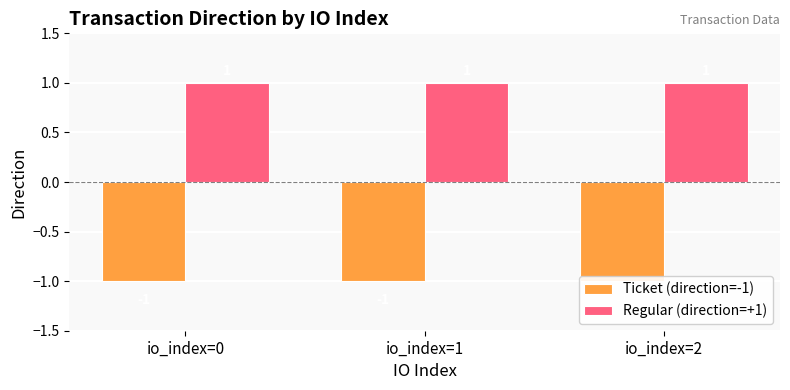

Is the value of Ticket (direction=-1) at io_index=1 greater than the value of Regular (direction=+1) at io_index=1?

No